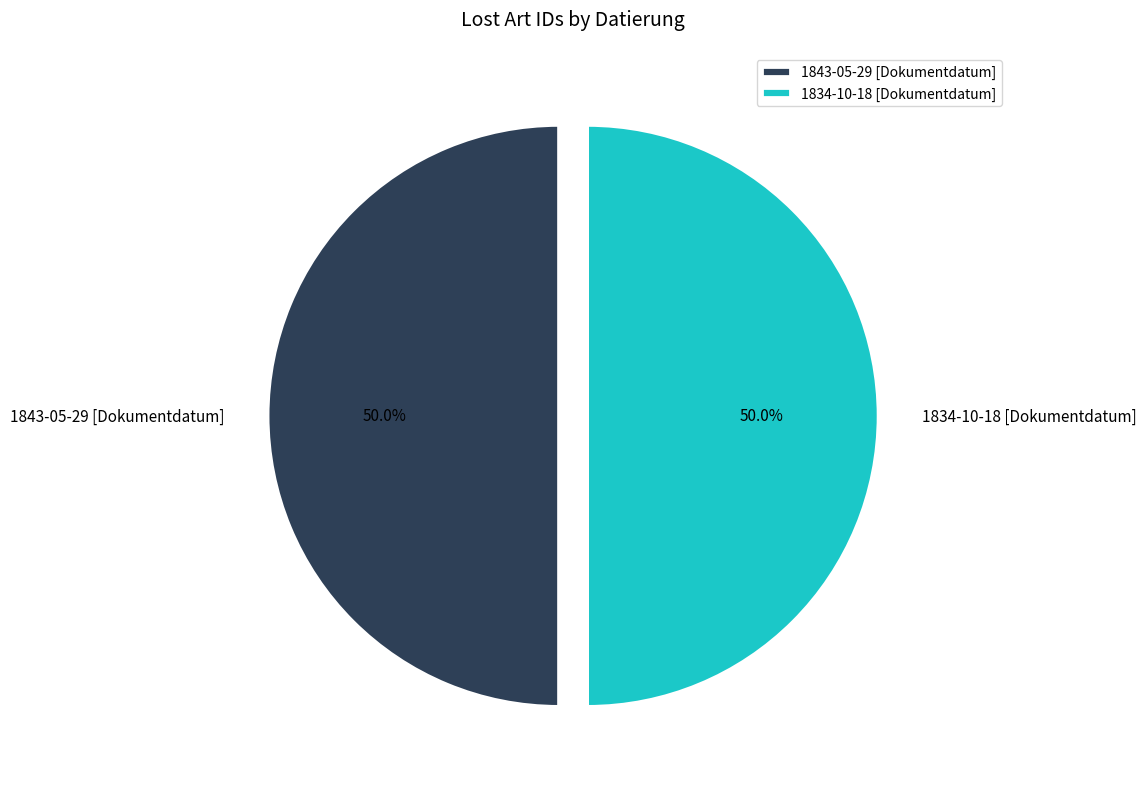

How many slices are in this pie chart?

2